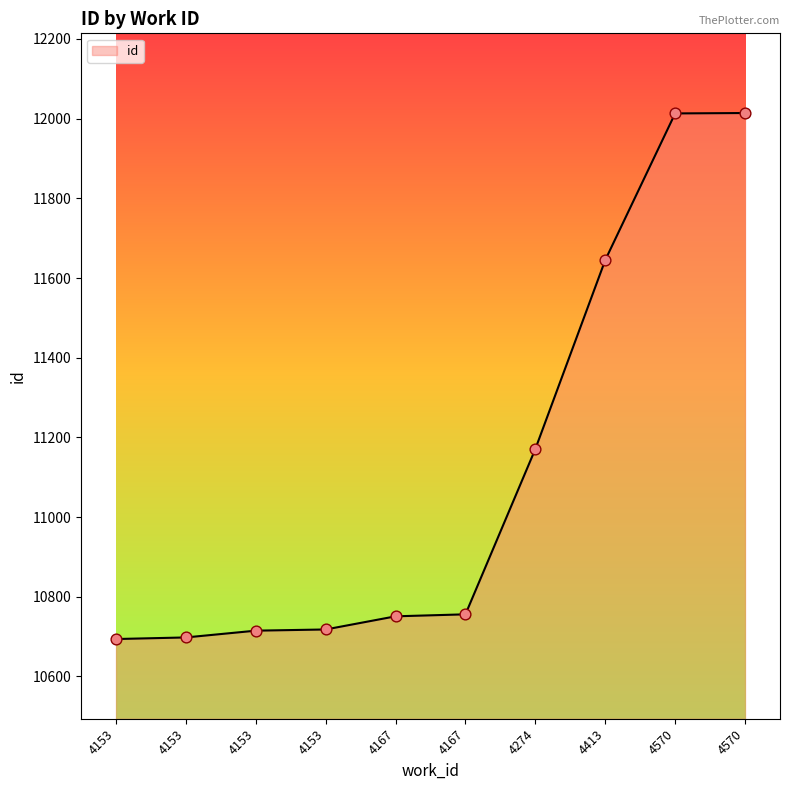

How many lines are shown in the chart?

1